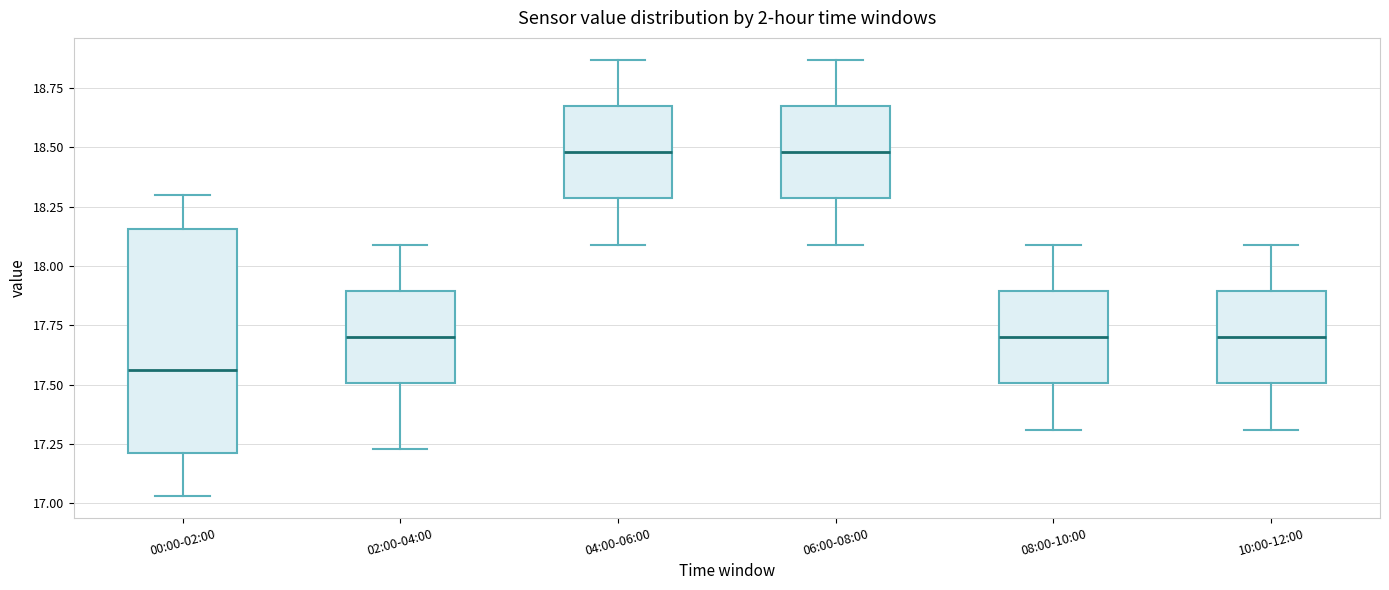

Reading left to right, read every box against the y-axis: the position of its median line, the range the box covers, and the ends of its whiskers. The values are not printed on the chart, so give them approximately, as read against the axis.

00:00-02:00: median 17.55, box 17.20 to 18.15, whiskers 17.05 to 18.30
02:00-04:00: median 17.70, box 17.50 to 17.90, whiskers 17.25 to 18.10
04:00-06:00: median 18.50, box 18.30 to 18.70, whiskers 18.10 to 18.85
06:00-08:00: median 18.50, box 18.30 to 18.70, whiskers 18.10 to 18.85
08:00-10:00: median 17.70, box 17.50 to 17.90, whiskers 17.30 to 18.10
10:00-12:00: median 17.70, box 17.50 to 17.90, whiskers 17.30 to 18.10